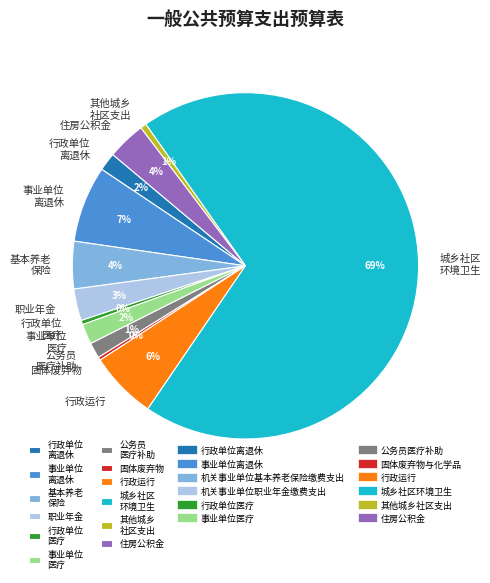

Between 基本养老 保险 and 公务员 医疗补助, which is larger?

基本养老 保险